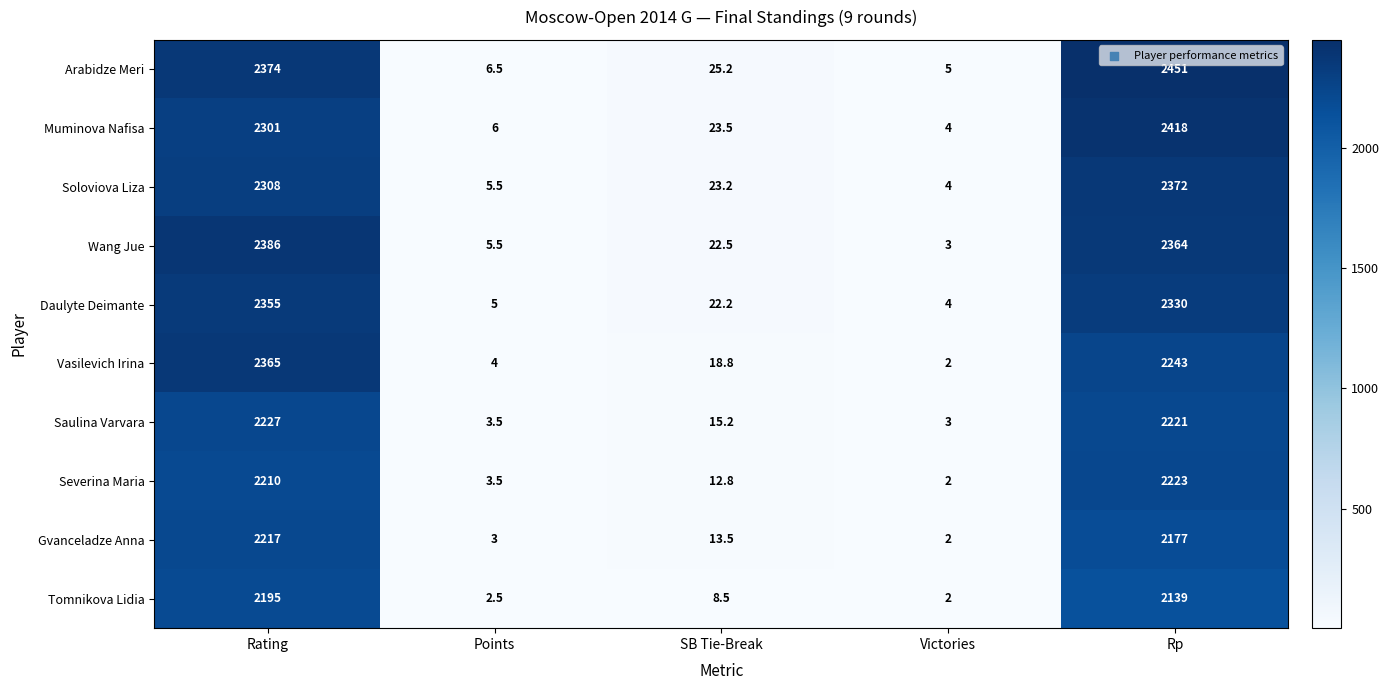

What is the sum of the Tomnikova Lidia values at Rp and Rating?

4334.0